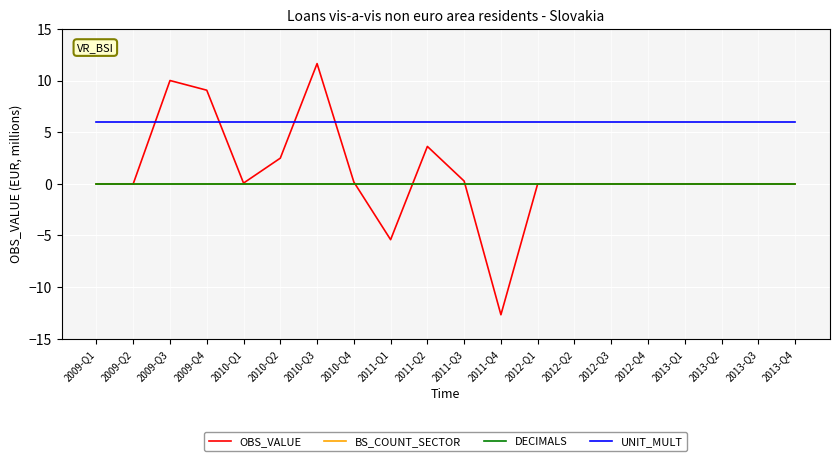

True or false: UNIT_MULT has a value of 6.0 at 2013-Q4.

True